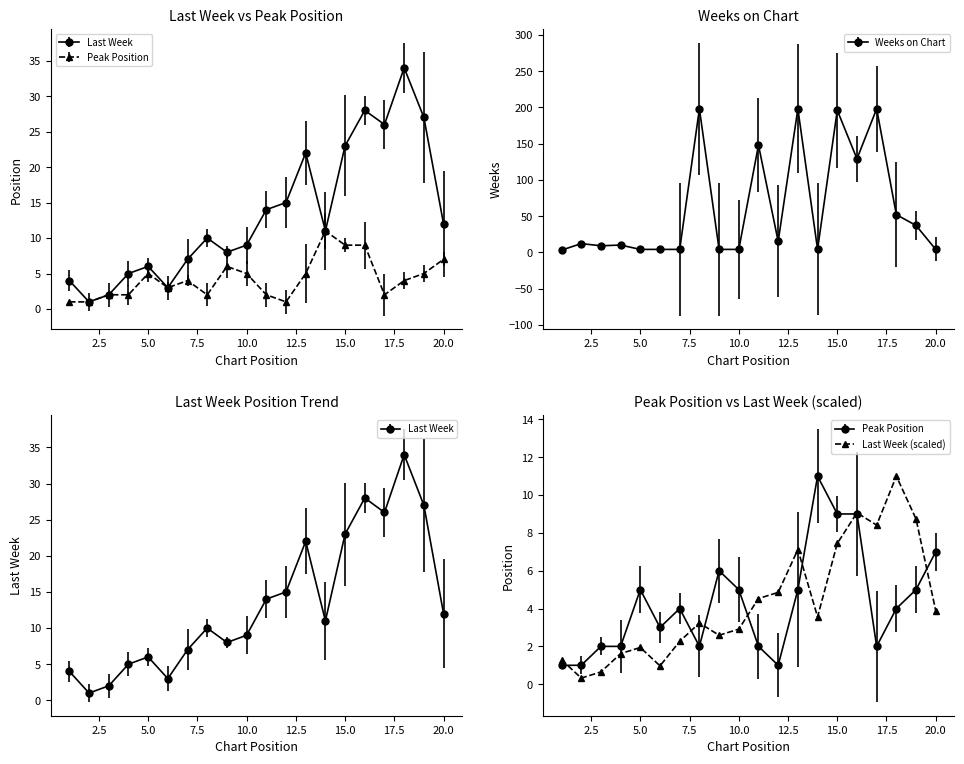

Which series has the widest spread of values?

Weeks on Chart